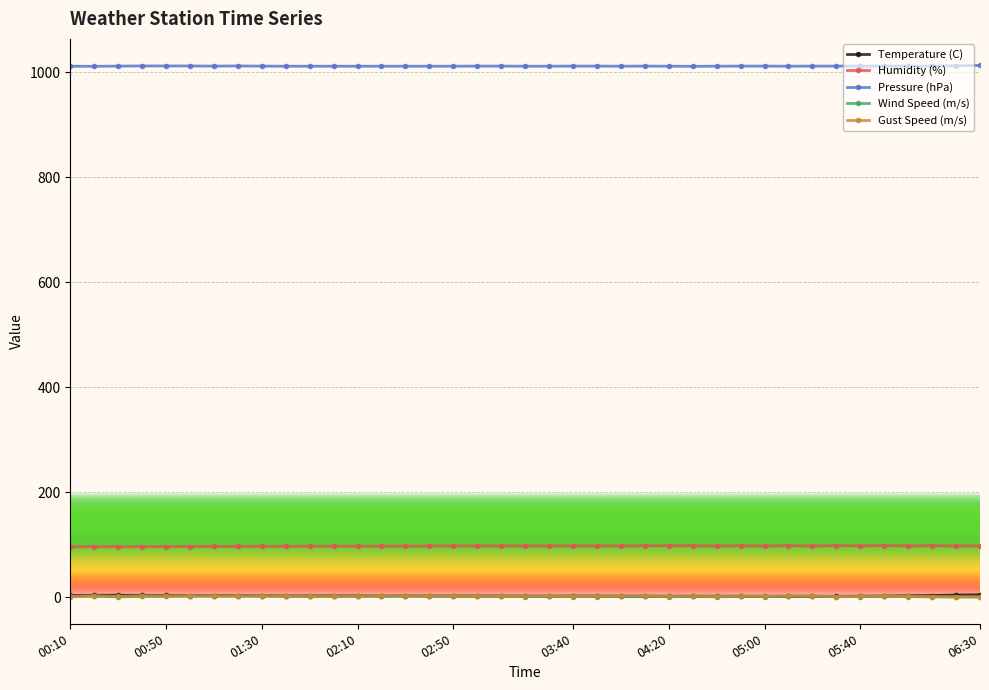

True or false: Humidity (%) has more than 2 interior local peaks.

True